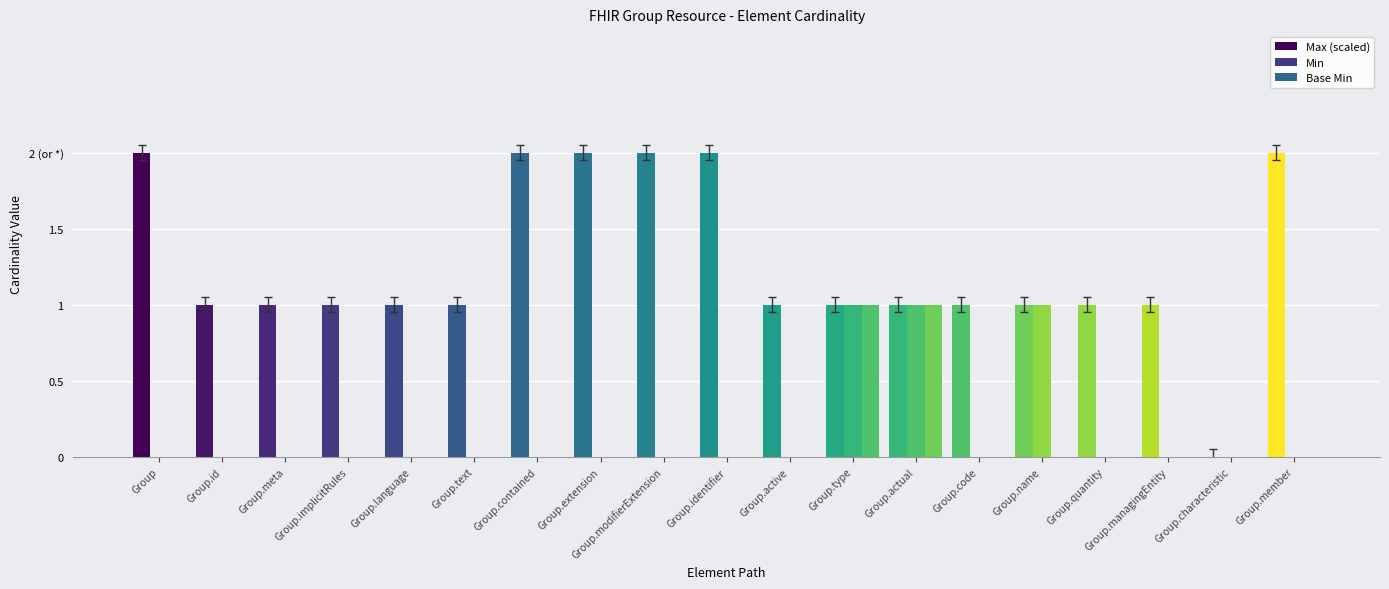

Between Group.type and Group.name, which series saw the biggest shift?

Base Min